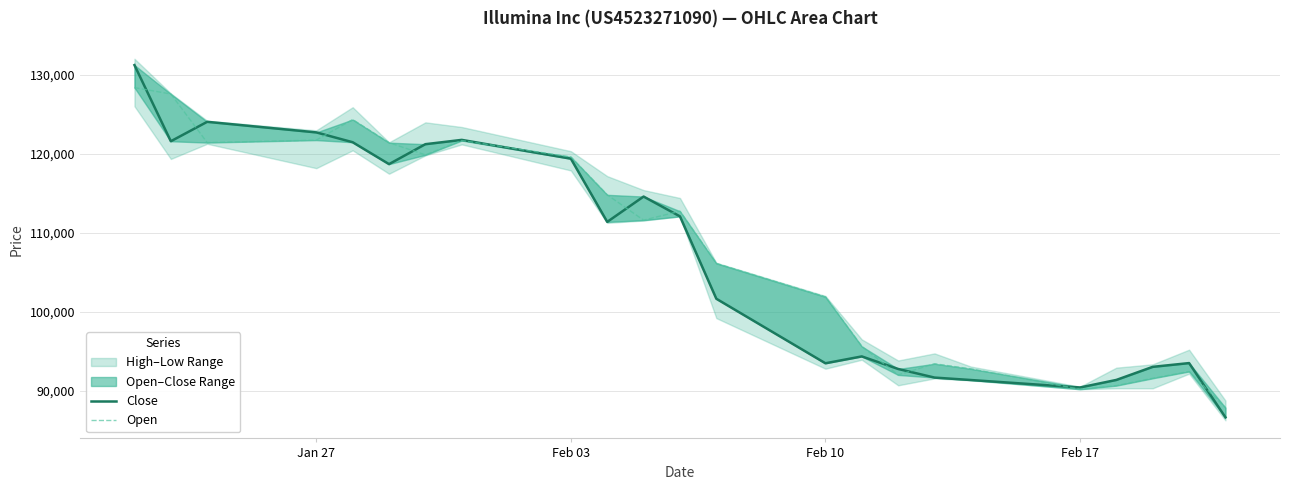

What is the difference between the second highest and second lowest values in the Open series?

37434